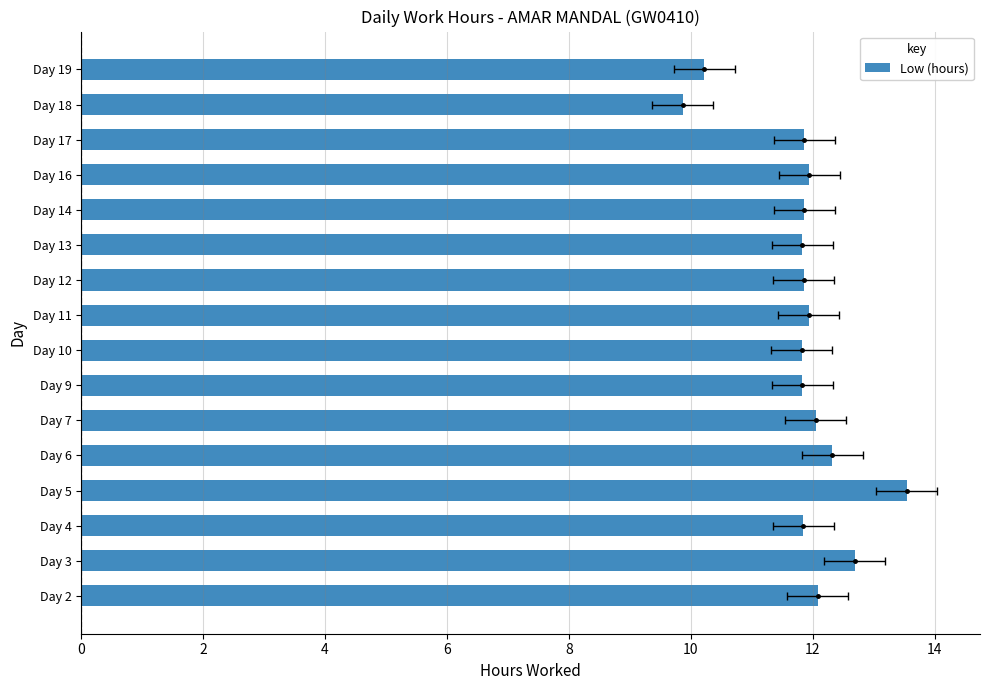

Between Day 7 and Day 19, which is larger?

Day 7